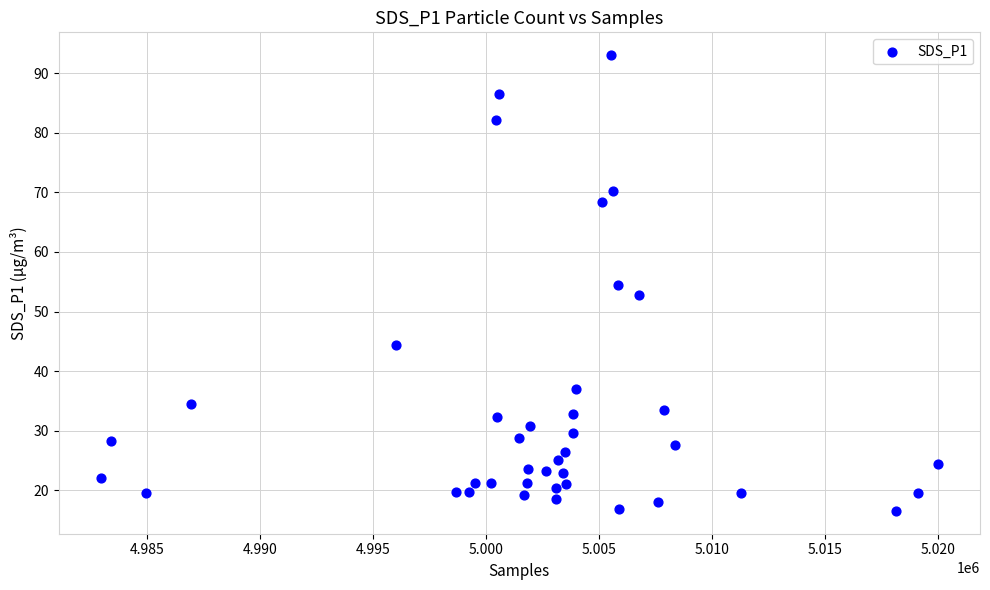

What is the range of X values (max minus min)?

37084.0